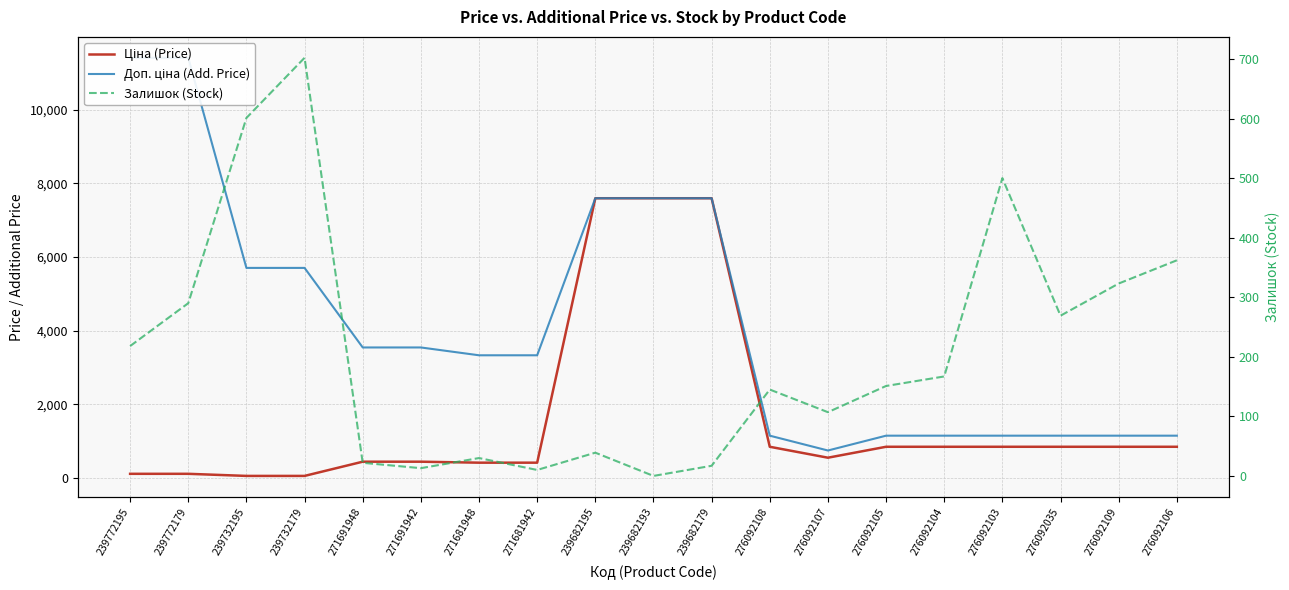

What is the label of the 16th point from the right?

239732179